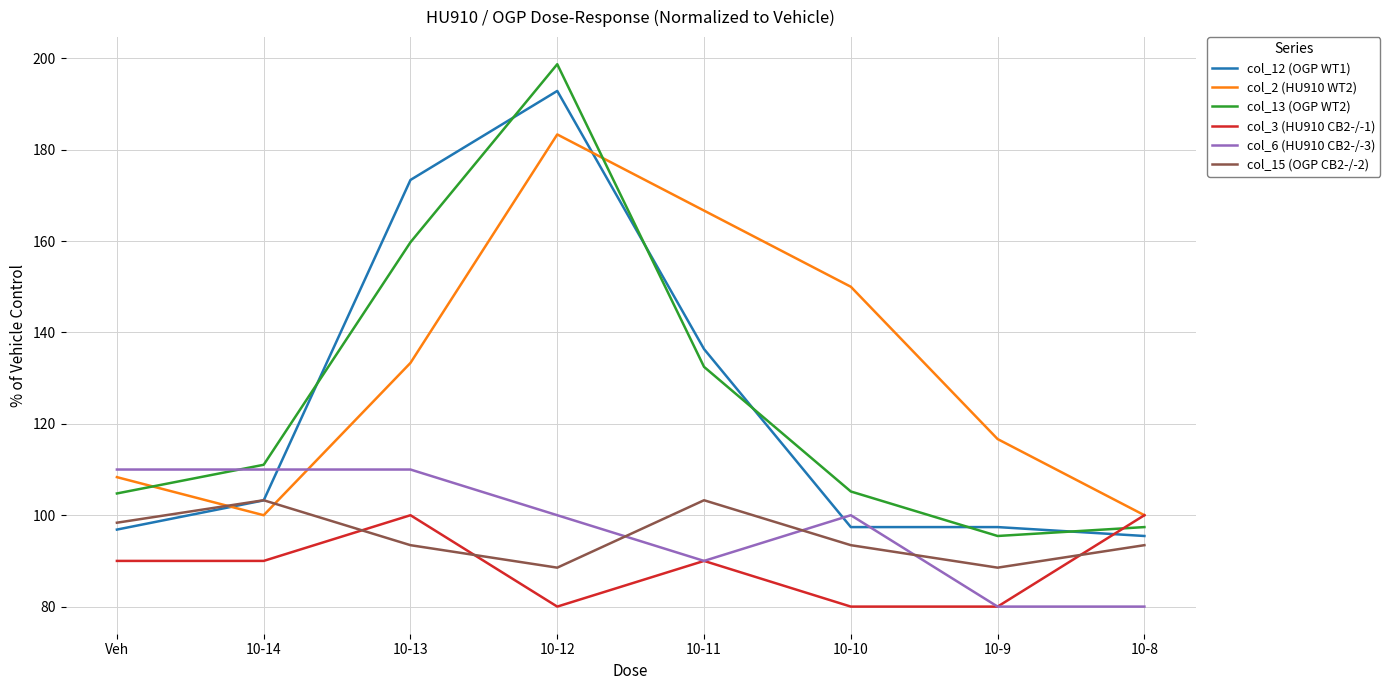

True or false: col_12 (OGP WT1) has a value of 26.3 at 10-14.

False